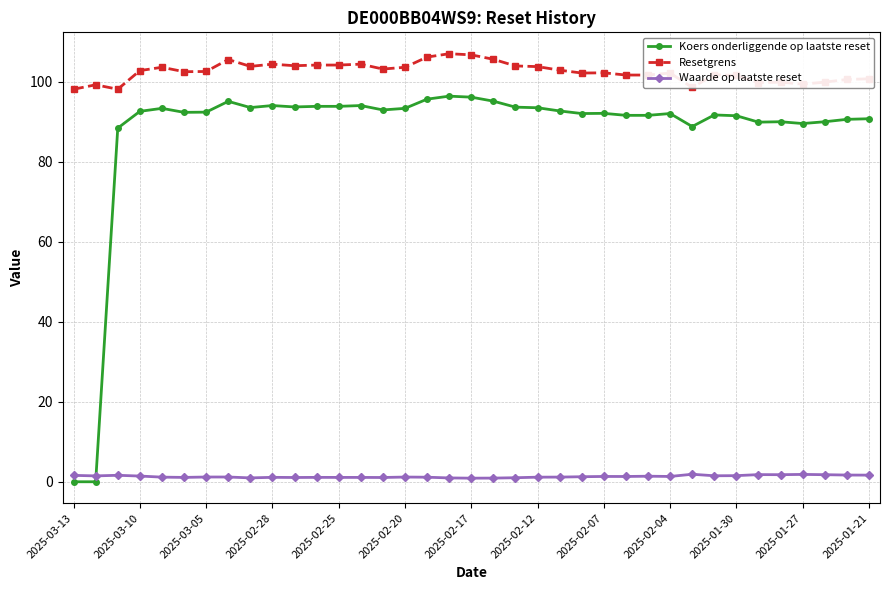

What is the value of the Resetgrens point at the 36th from the left?

100.6